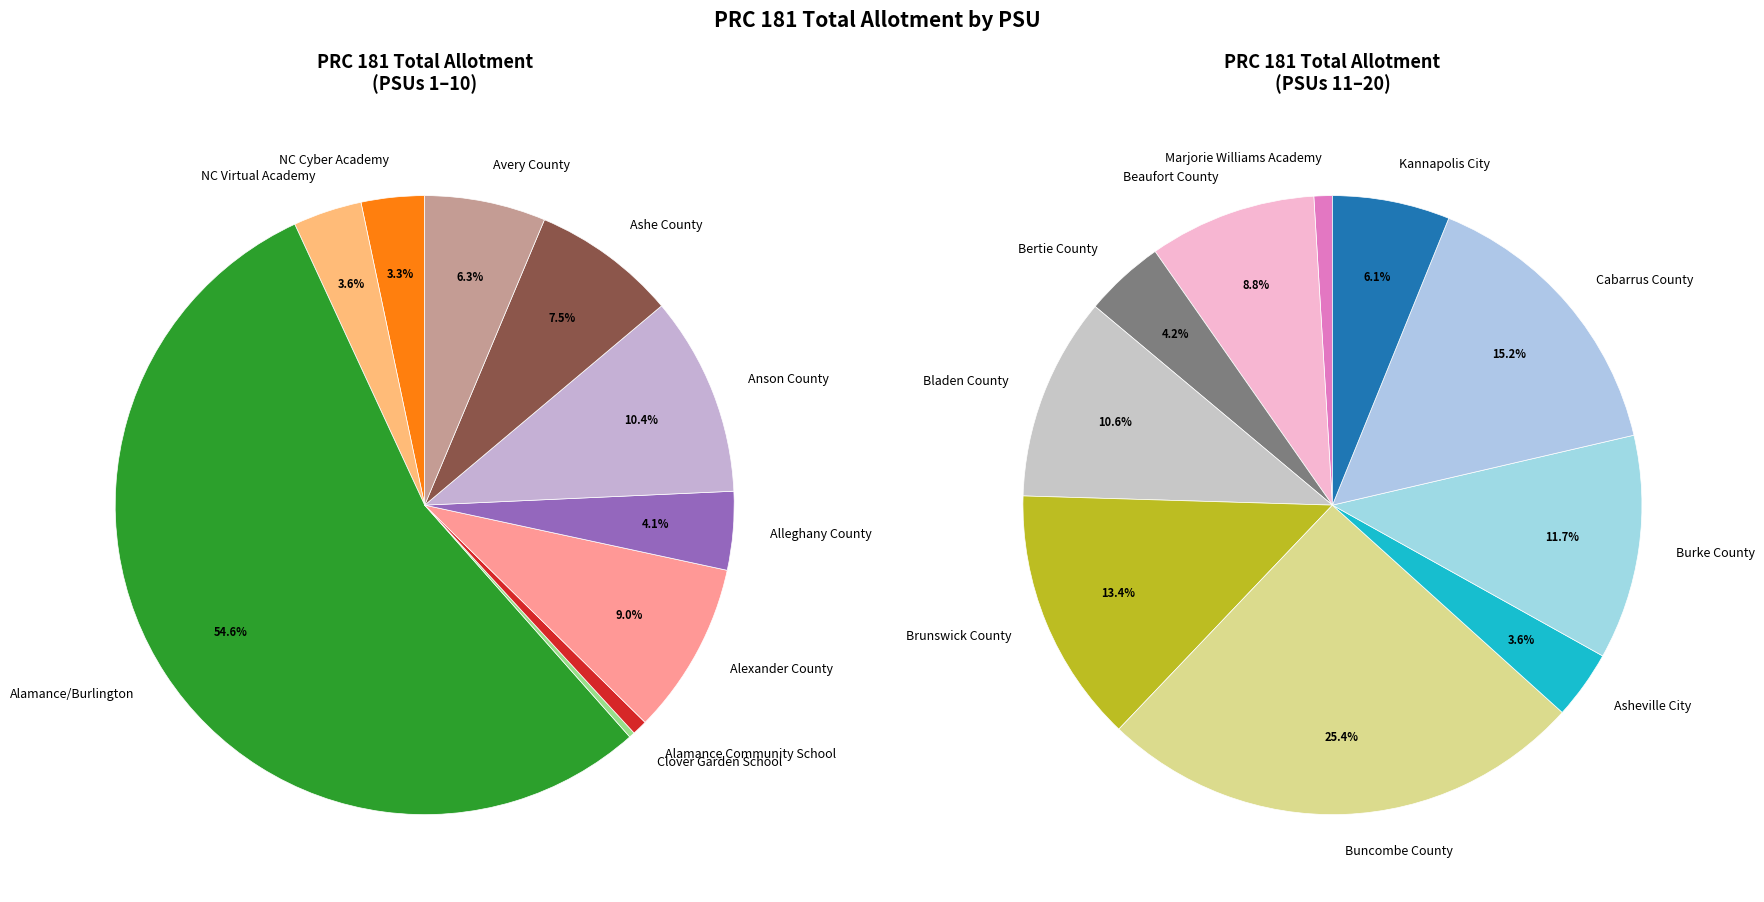

Rank the categories by value from highest to lowest.

Alamance/Burlington, Buncombe County, Cabarrus County, Brunswick County, Burke County, Bladen County, Beaufort County, Kannapolis City, Anson County, Bertie County, Alexander County, Asheville City, Ashe County, Avery County, Alleghany County, NC Virtual Academy, NC Cyber Academy, Marjorie Williams Academy, Alamance Community School, Clover Garden School